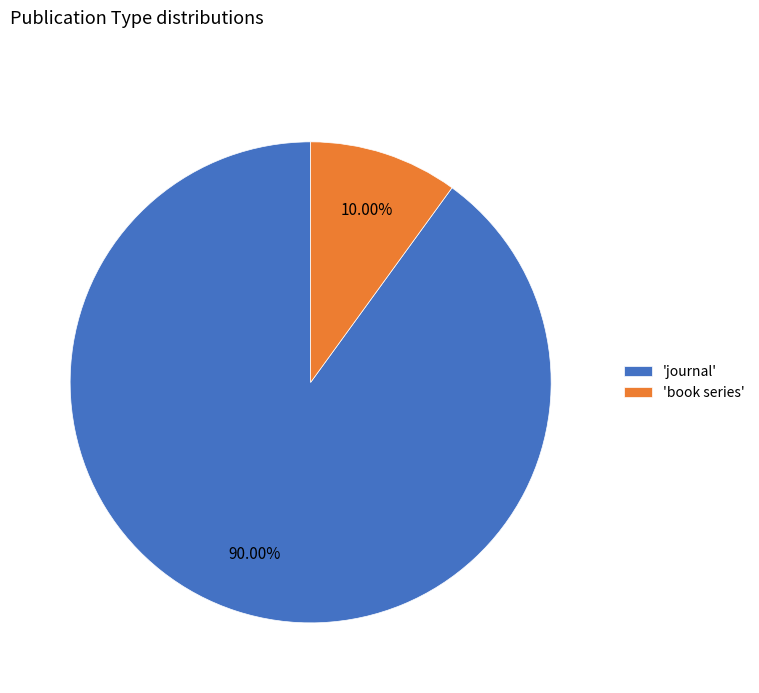

Which has a higher value, 'book series' or 'journal'?

'journal'